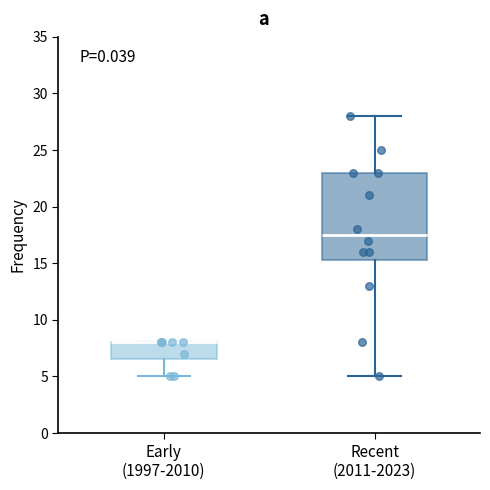

Reading left to right, read every box against the y-axis: the position of its median line, the range the box covers, and the ends of its whiskers. The values are not printed on the chart, so give them approximately, as read against the axis.

Early (1997-2010): median 8.0 (drawn on the box's upper edge), box 6.5 to 8.0, whiskers 5.0 to 8.0
Recent (2011-2023): median 17.5, box 15.5 to 23.0, whiskers 5.0 to 28.0